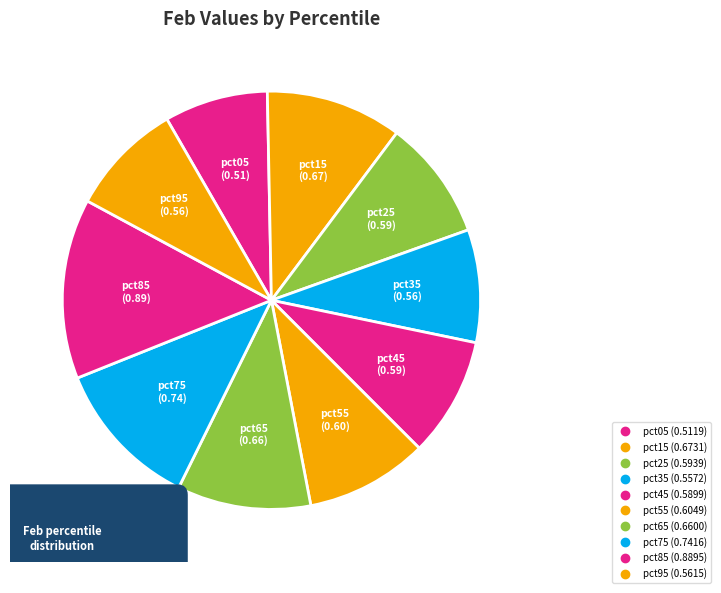

Which category has the smallest portion of the pie?

pct05